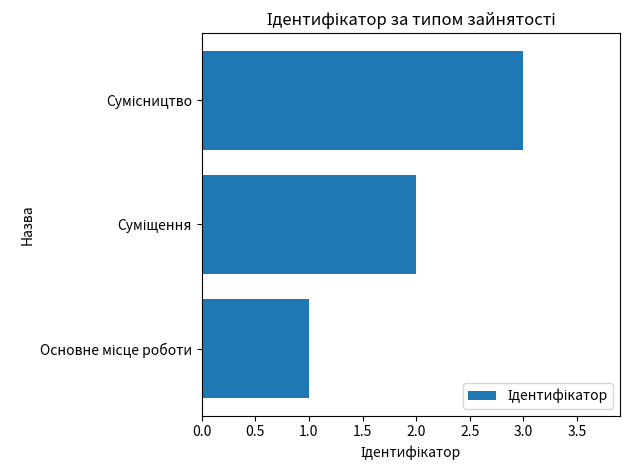

What is the sum of all values?

6